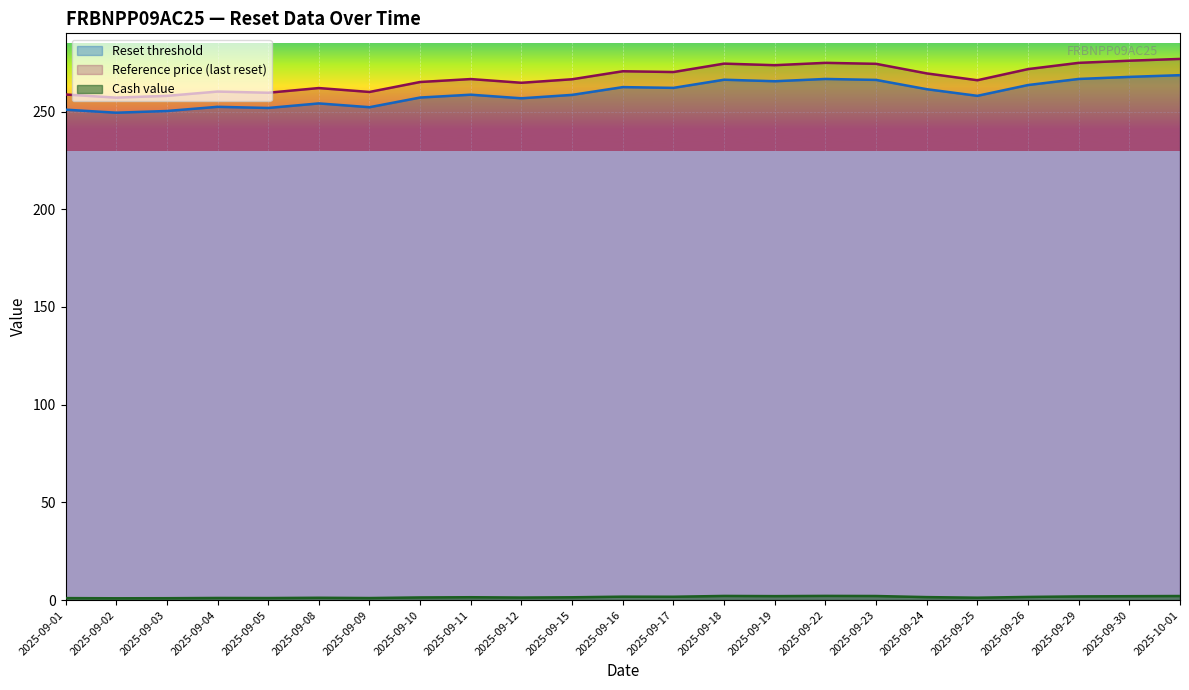

Between 2025-09-11 and 2025-09-30, which is larger?

2025-09-30